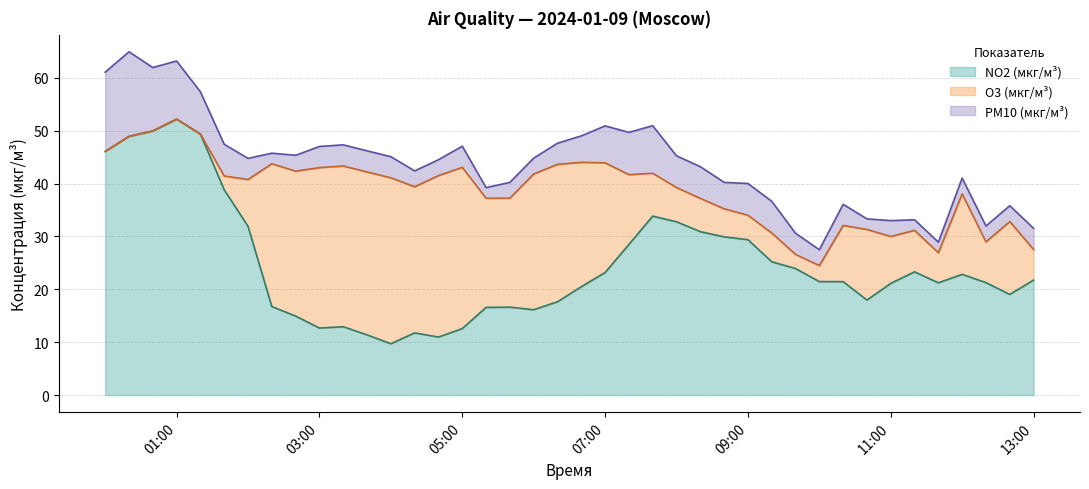

What is the value of the O3 (мкг/м³) point at the 13th from the left?

31.4